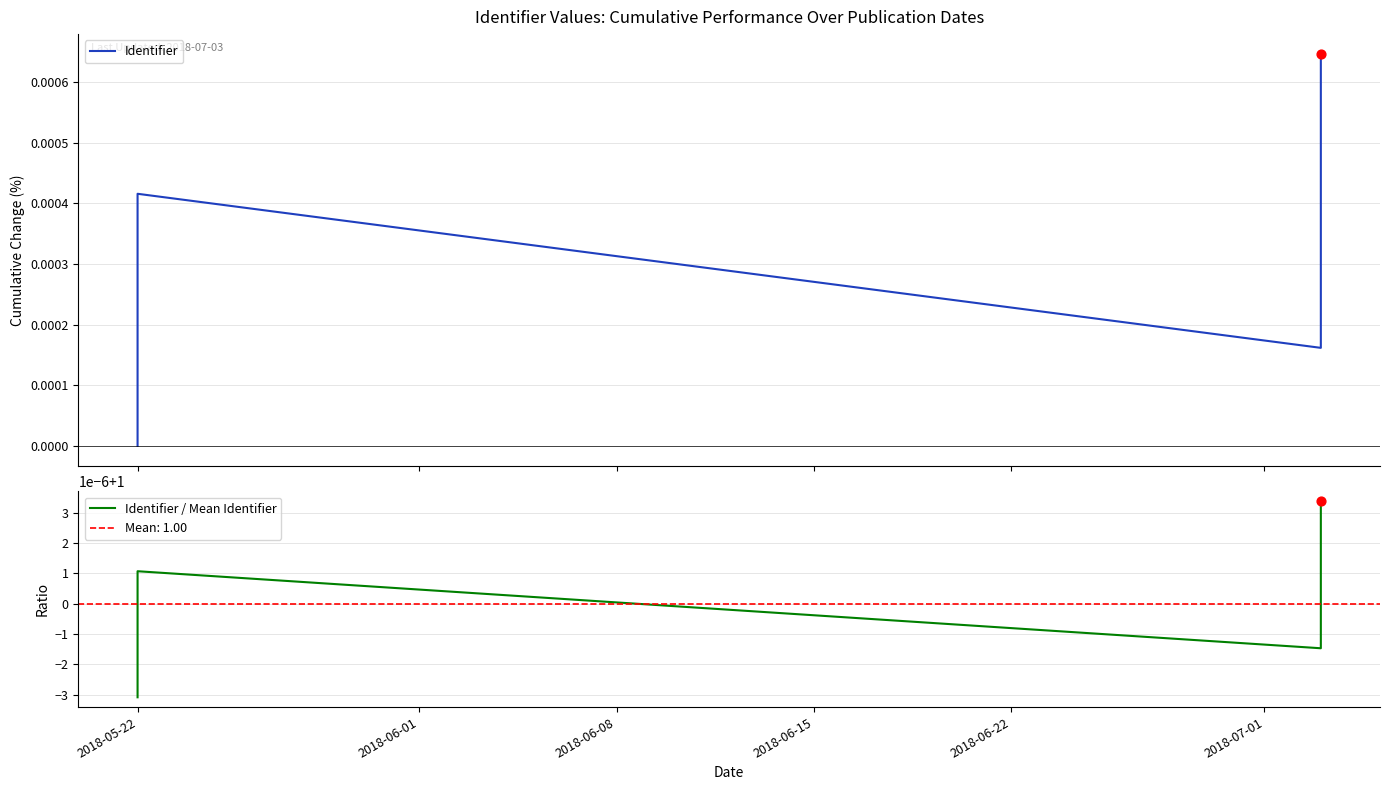

Which series contains the highest Y value?

Identifier / Mean Identifier